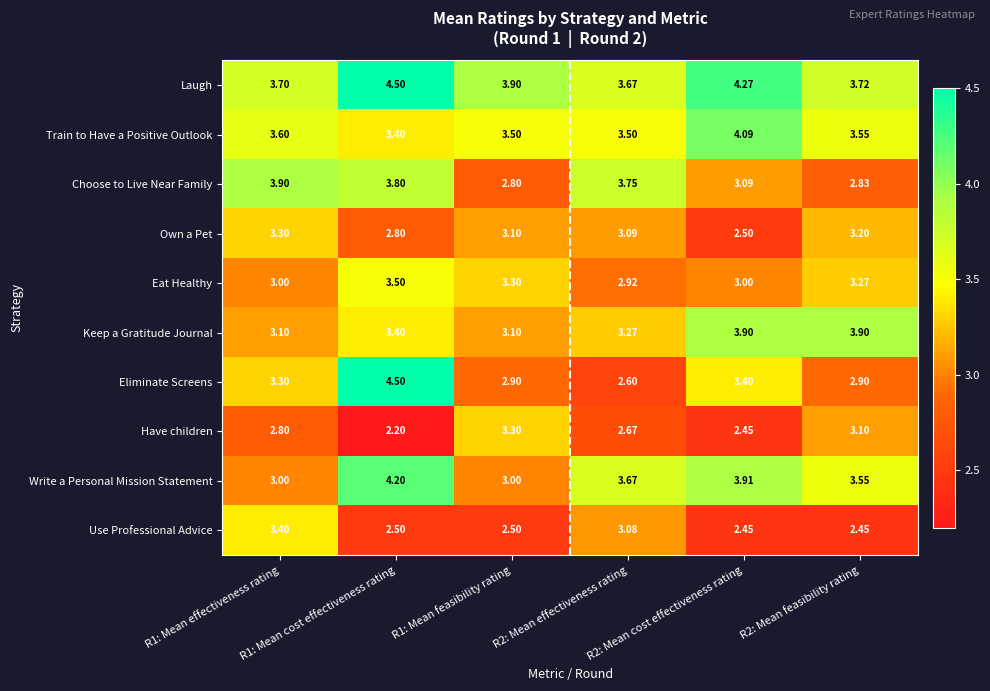

Which series has the largest total across all categories?

Laugh